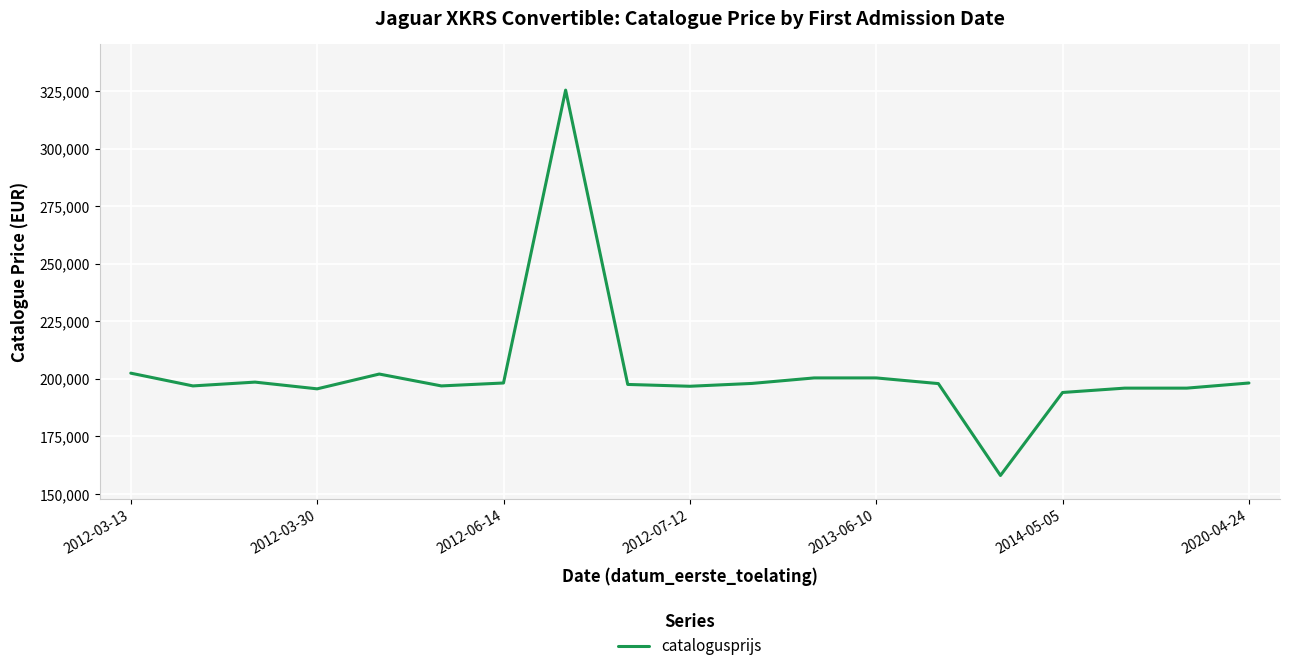

How many lines are shown in the chart?

1